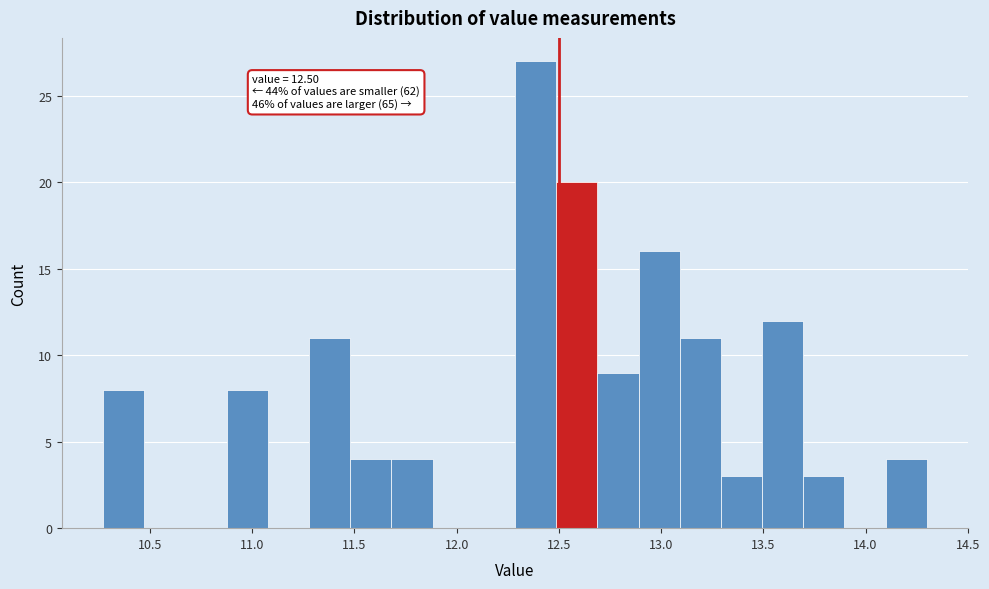

Over which range of the x-axis is the bar tallest?

12.30 to 12.50